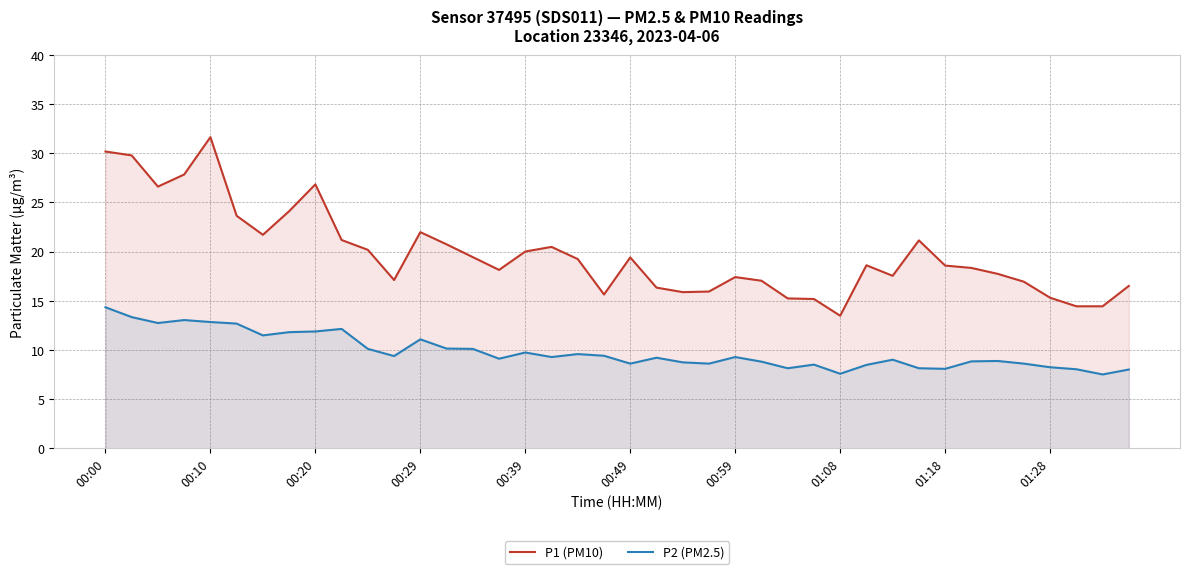

True or false: P1 (PM10) and P2 (PM2.5) cross at least once.

False